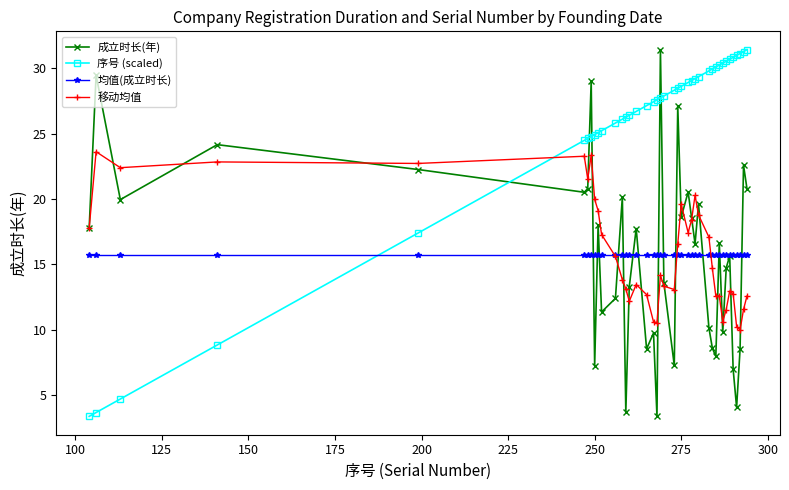

What is the greatest value displayed?

31.4